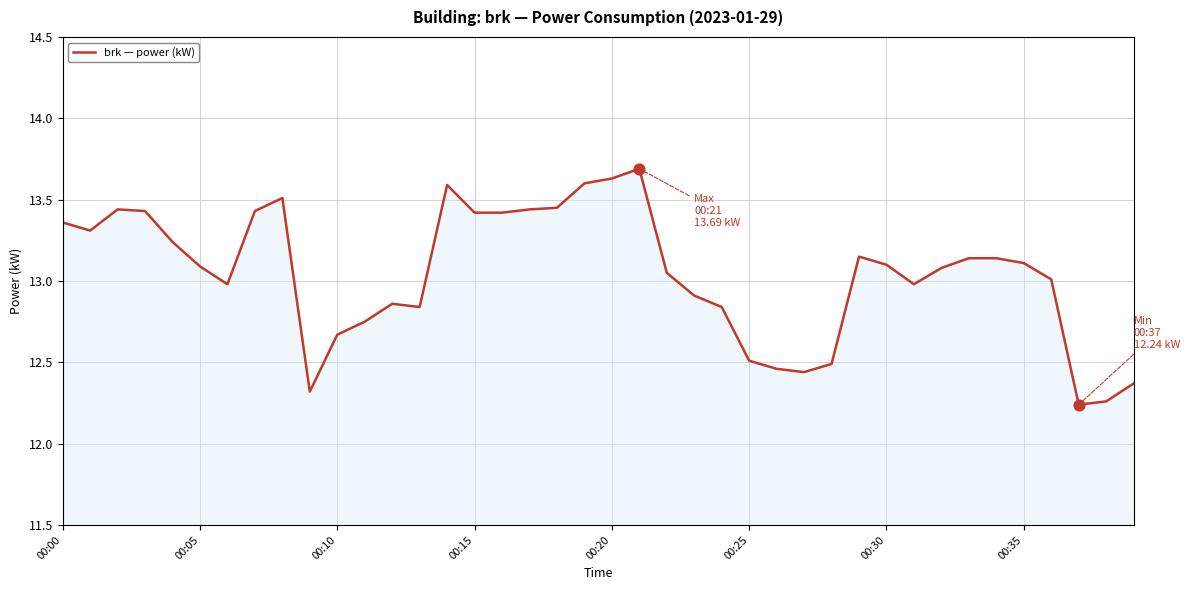

What is the maximum value shown in the chart?

13.7